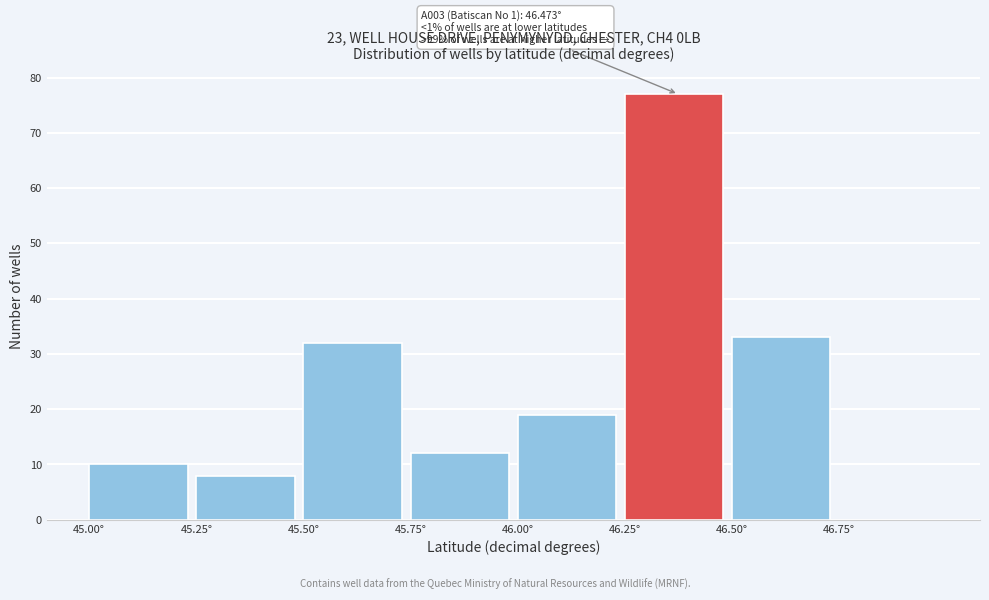

Over which range of the x-axis is the bar tallest?

46.25 to 46.50